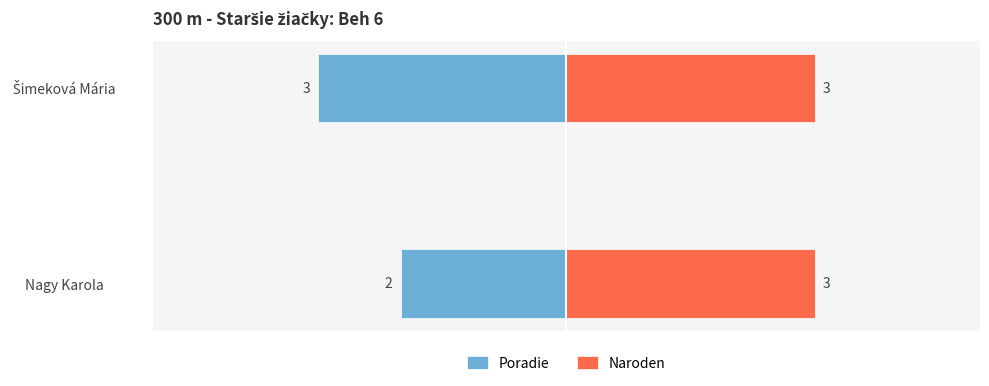

Which series has the largest total across all categories?

Naroden